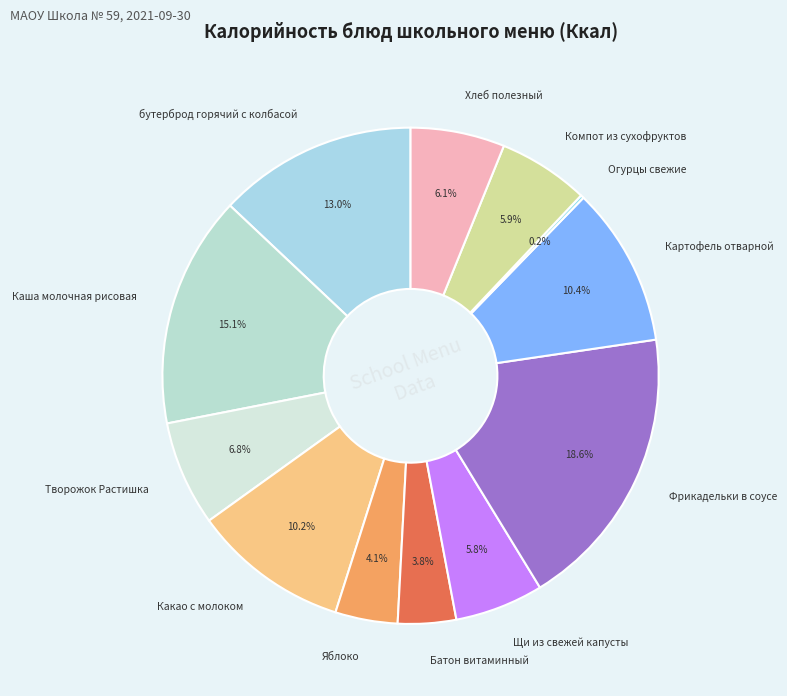

Is there a majority slice in this chart?

No